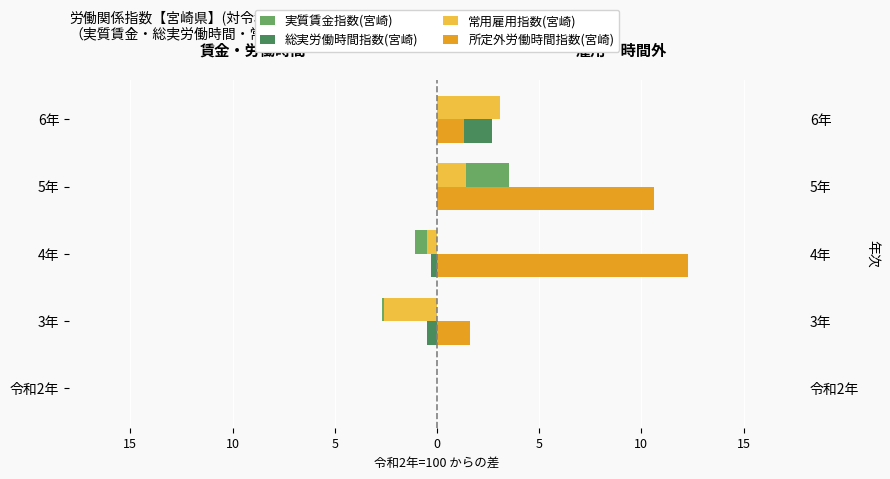

How many values in 常用雇用指数(宮崎) are below zero?

2